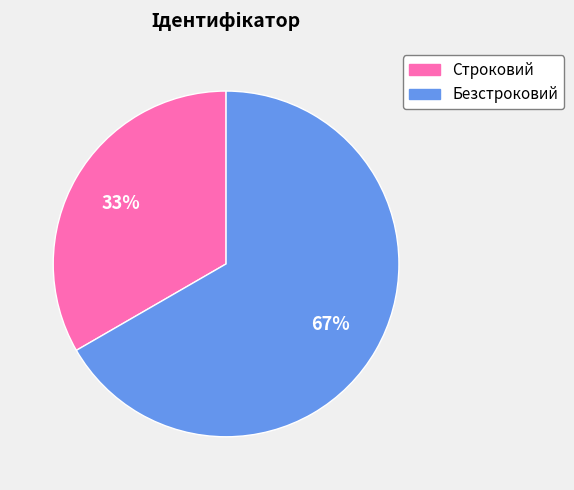

Is the sum of Строковий and Безстроковий greater than half?

Yes